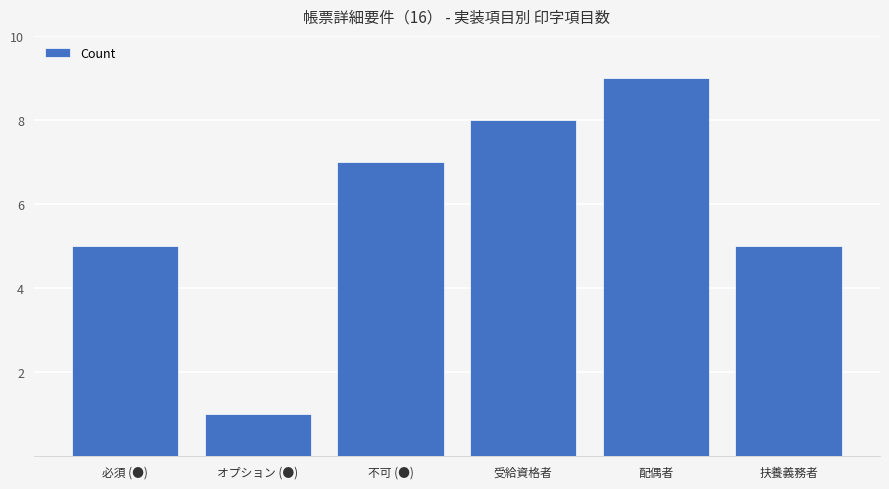

What is the value of the 1st bar from the left?

5